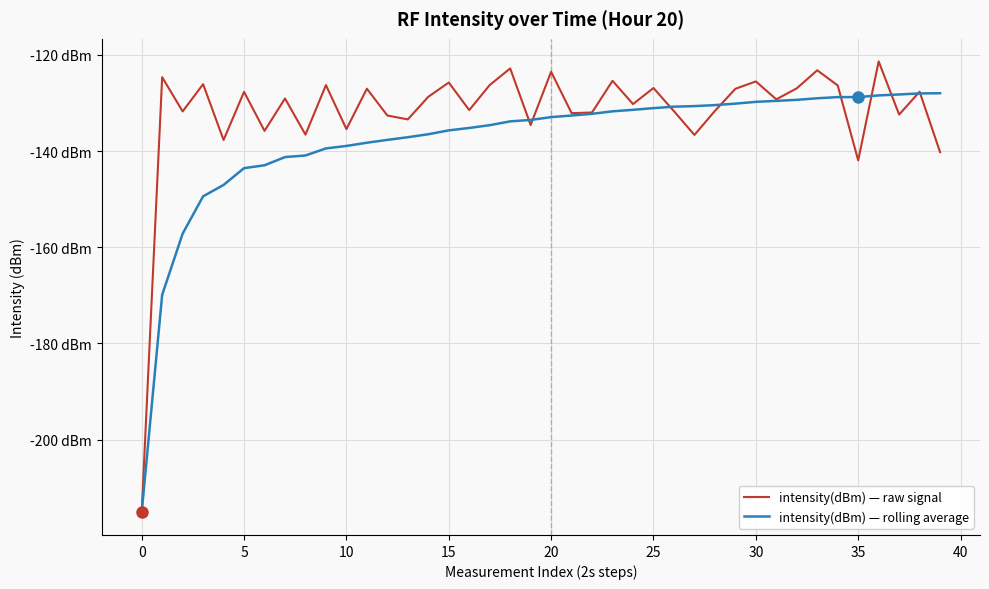

True or false: intensity(dBm) — rolling average and intensity(dBm) — raw signal intersect in this chart.

True